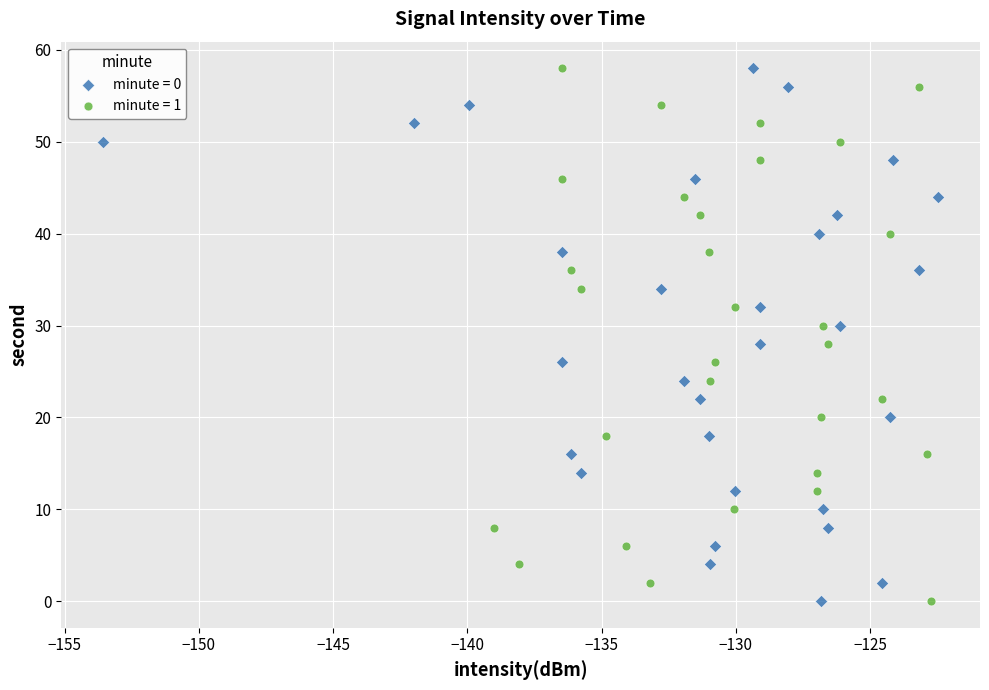

What are all the series names shown in the legend?

minute = 0, minute = 1